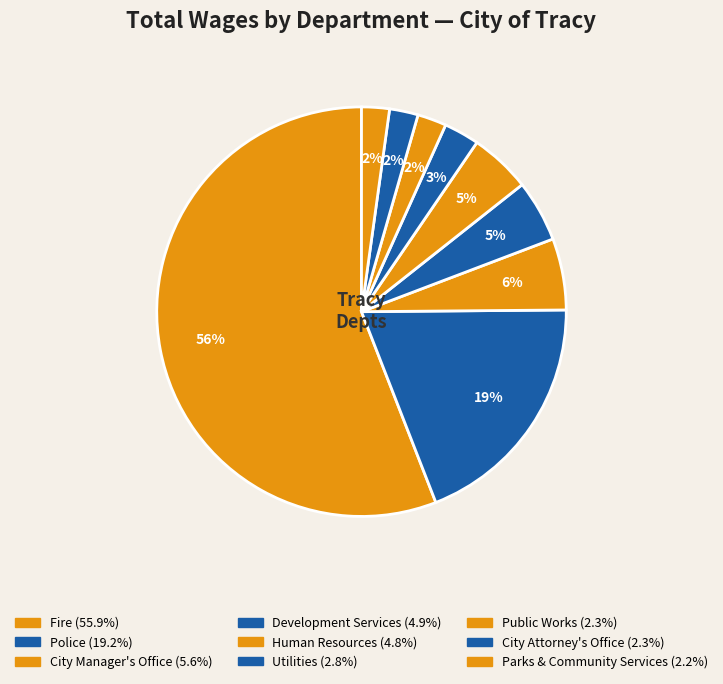

Does any single category account for the majority?

Yes